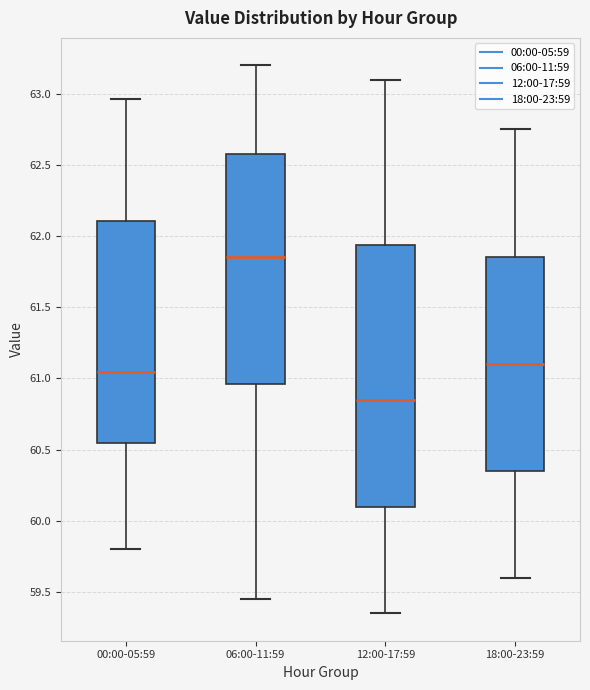

Where does the upper whisker of the box for 12:00-17:59 end on the y-axis? The values are not printed on the chart, so give them approximately, as read against the axis.

63.10